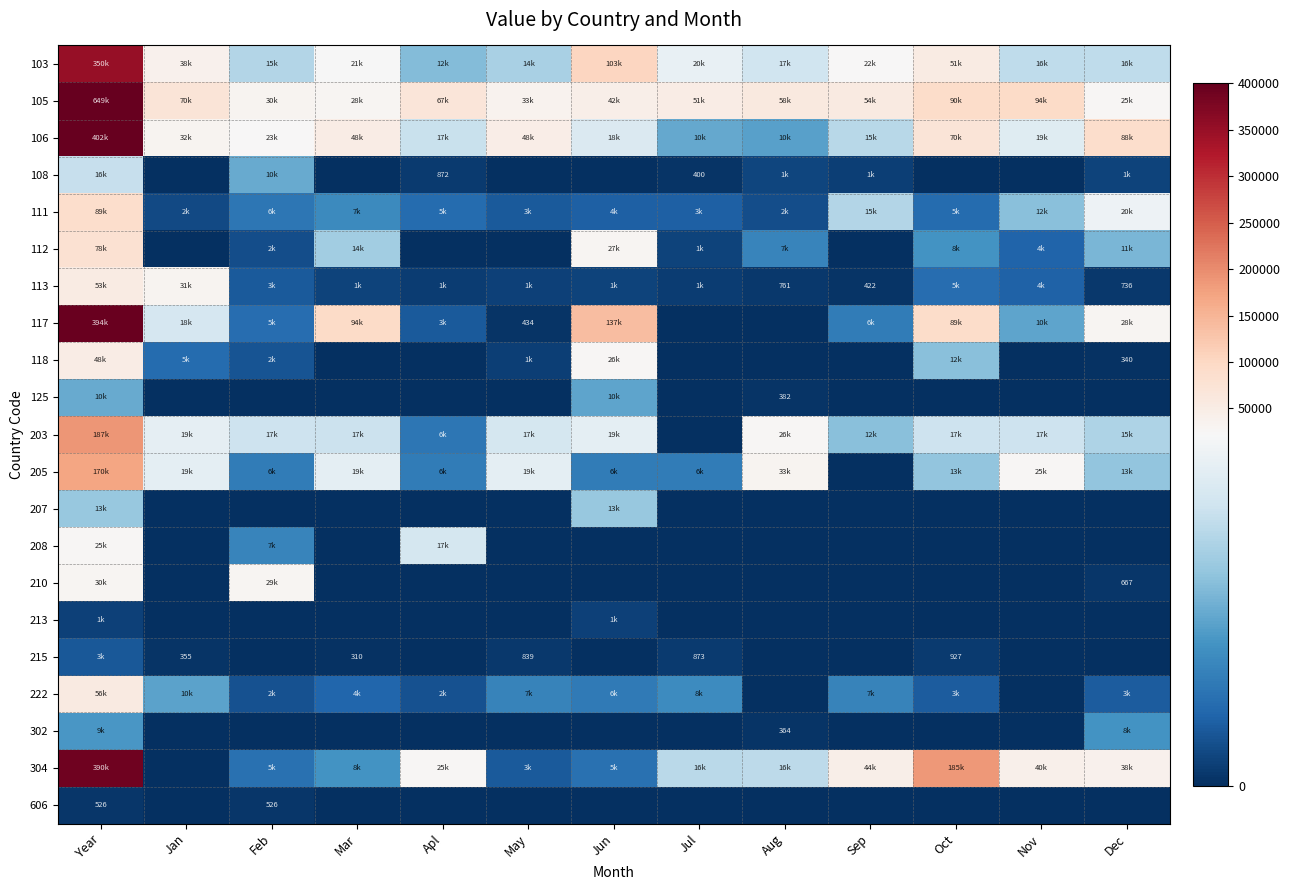

Which series changed the most between Mar and Nov?

117